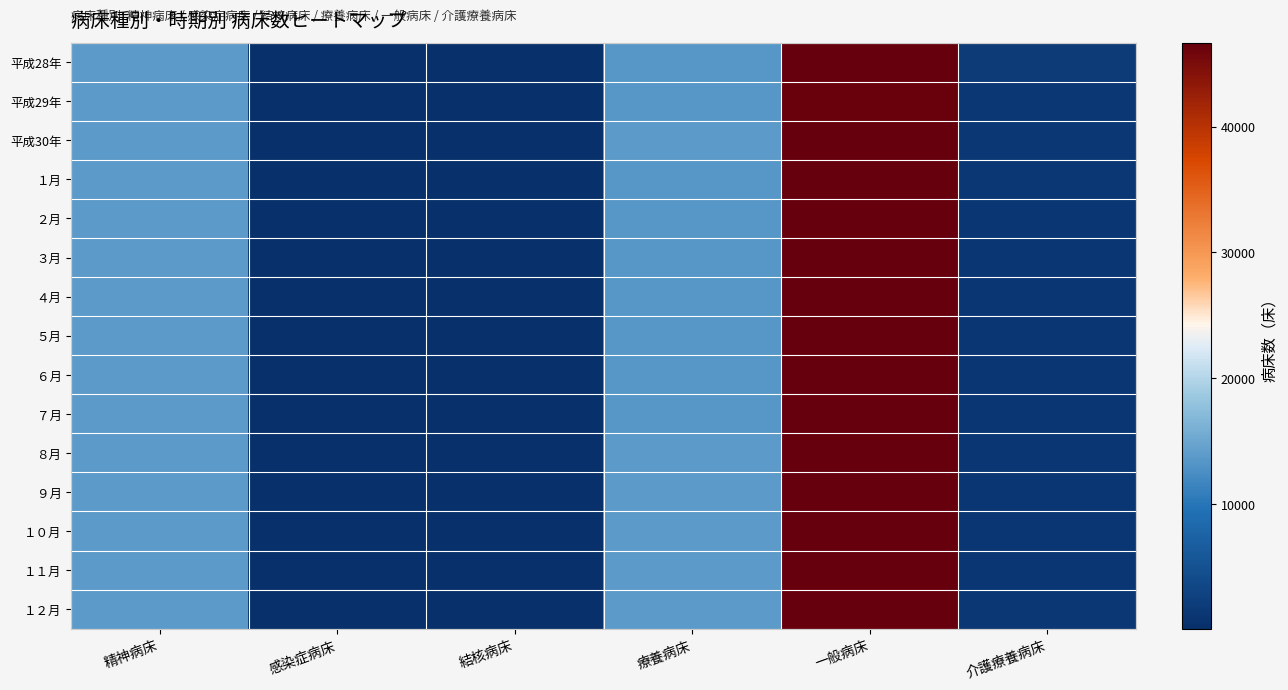

Reading left to right, extract all data points from this chart.

平成28年: 精神病床=13852	感染症病床=74	結核病床=166	療養病床=13376	一般病床=46668	介護療養病床=1753
平成29年: 精神病床=13834	感染症病床=74	結核病床=166	療養病床=13496	一般病床=46410	介護療養病床=1498
平成30年: 精神病床=13788	感染症病床=74	結核病床=166	療養病床=13773	一般病床=46645	介護療養病床=1376
１月: 精神病床=13834	感染症病床=74	結核病床=166	療養病床=13496	一般病床=46503	介護療養病床=1404
２月: 精神病床=13834	感染症病床=74	結核病床=166	療養病床=13496	一般病床=46511	介護療養病床=1344
３月: 精神病床=13834	感染症病床=74	結核病床=166	療養病床=13496	一般病床=46534	介護療養病床=1332
４月: 精神病床=13830	感染症病床=74	結核病床=166	療養病床=13526	一般病床=46624	介護療養病床=1328
５月: 精神病床=13830	感染症病床=74	結核病床=166	療養病床=13512	一般病床=46641	介護療養病床=1328
６月: 精神病床=13819	感染症病床=74	結核病床=166	療養病床=13512	一般病床=46647	介護療養病床=1328
７月: 精神病床=13819	感染症病床=74	結核病床=166	療養病床=13512	一般病床=46647	介護療養病床=1328
８月: 精神病床=13819	感染症病床=74	結核病床=166	療養病床=13757	一般病床=46647	介護療養病床=1328
９月: 精神病床=13819	感染症病床=74	結核病床=166	療養病床=13757	一般病床=46645	介護療養病床=1328
１０月: 精神病床=13812	感染症病床=74	結核病床=166	療養病床=13757	一般病床=46645	介護療養病床=1328
１１月: 精神病床=13788	感染症病床=74	結核病床=166	療養病床=13760	一般病床=46643	介護療養病床=1328
１２月: 精神病床=13788	感染症病床=74	結核病床=166	療養病床=13773	一般病床=46645	介護療養病床=1376